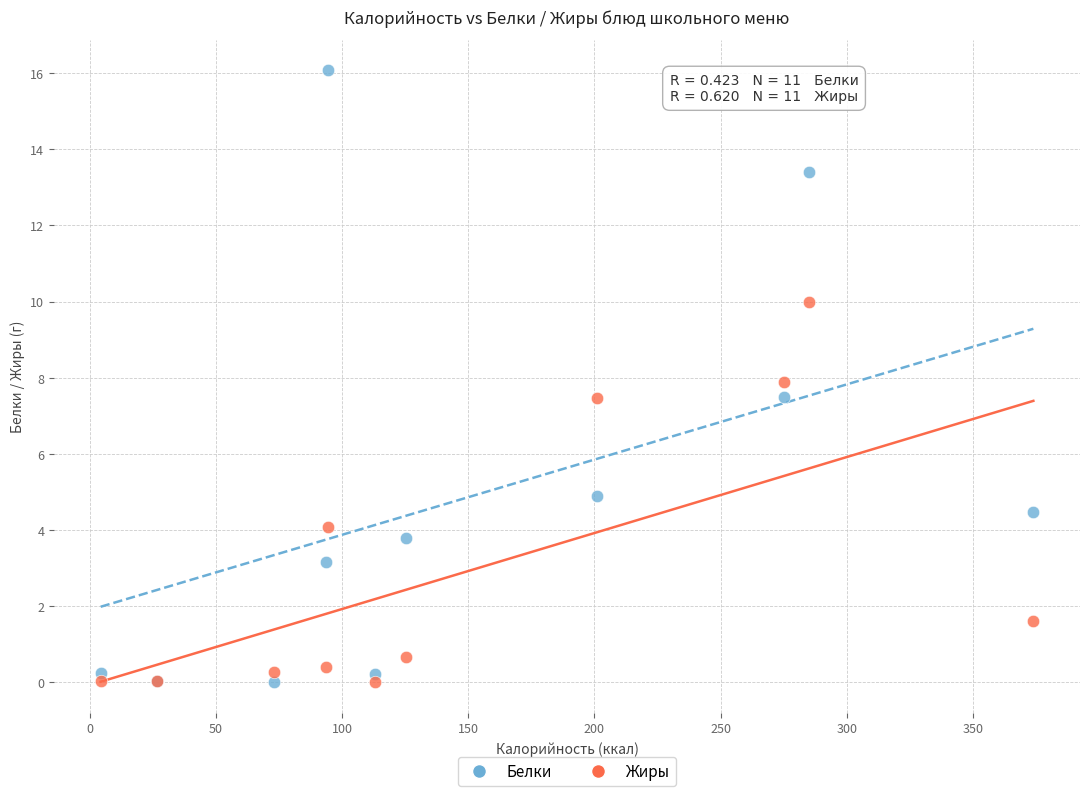

What are all the series names shown in the legend?

Белки, Жиры